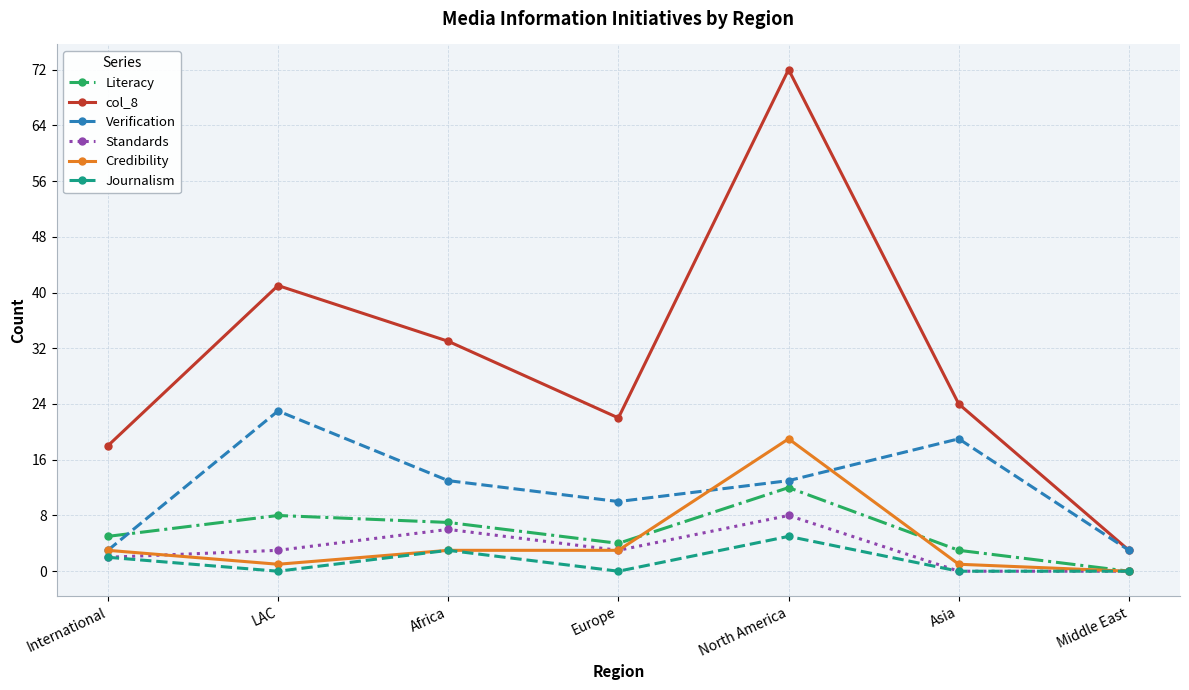

Which series has the largest range (max minus min)?

col_8